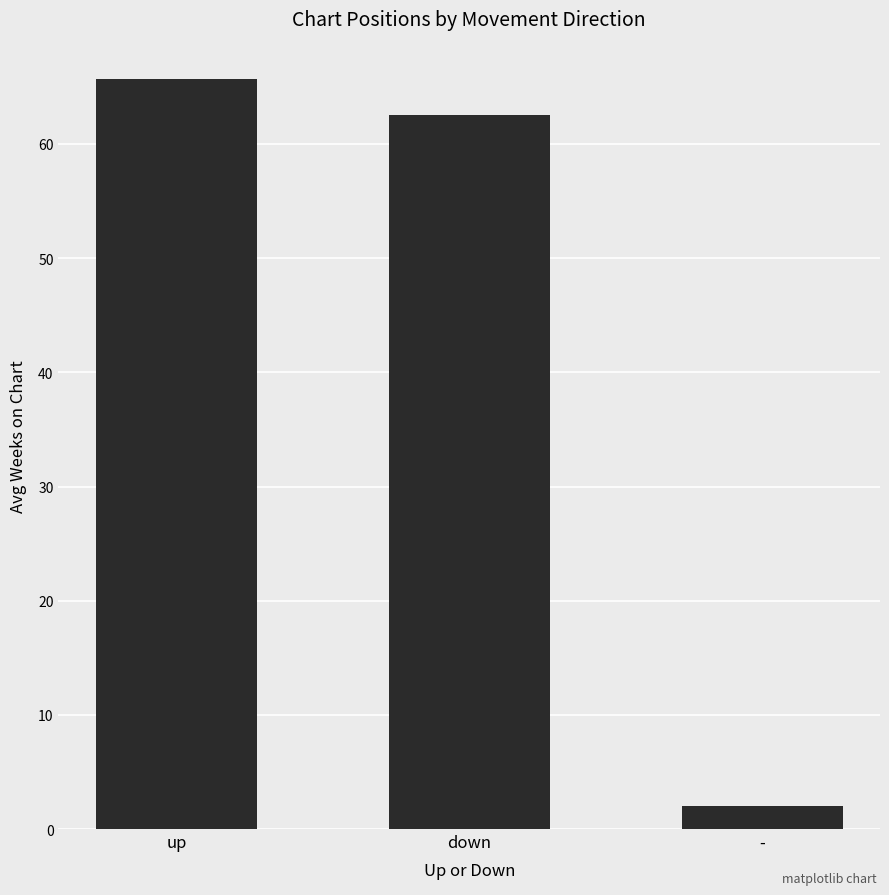

Where does the data first go above 62?

up